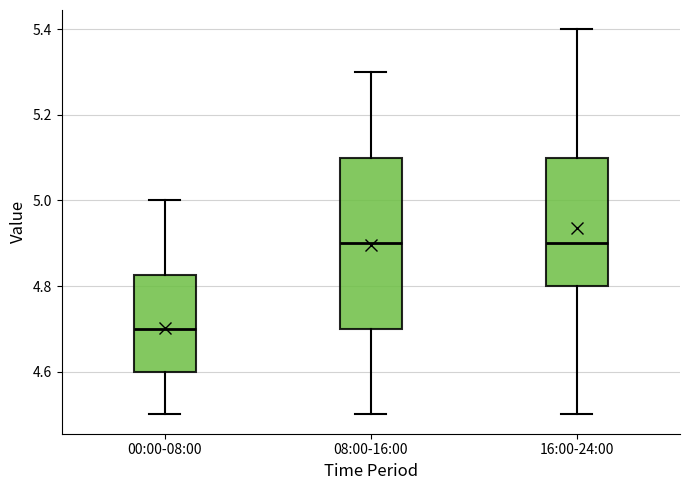

Reading left to right, transcribe this box plot: for each box, give where its median line is, the range the box spans, and where its two whiskers end, as read against the y-axis. The values are not printed on the chart, so give them approximately, as read against the axis.

00:00-08:00: median 4.70, box 4.60 to 4.82, whiskers 4.50 to 5.00
08:00-16:00: median 4.90, box 4.70 to 5.10, whiskers 4.50 to 5.30
16:00-24:00: median 4.90, box 4.80 to 5.10, whiskers 4.50 to 5.40